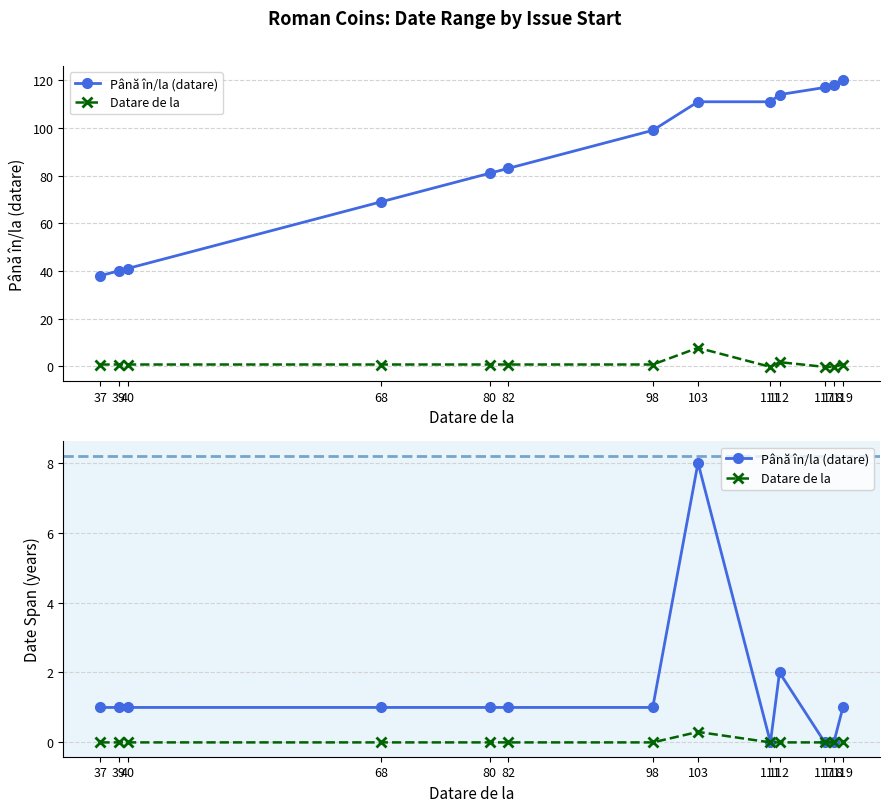

Which has a higher value, 82 or 103?

103